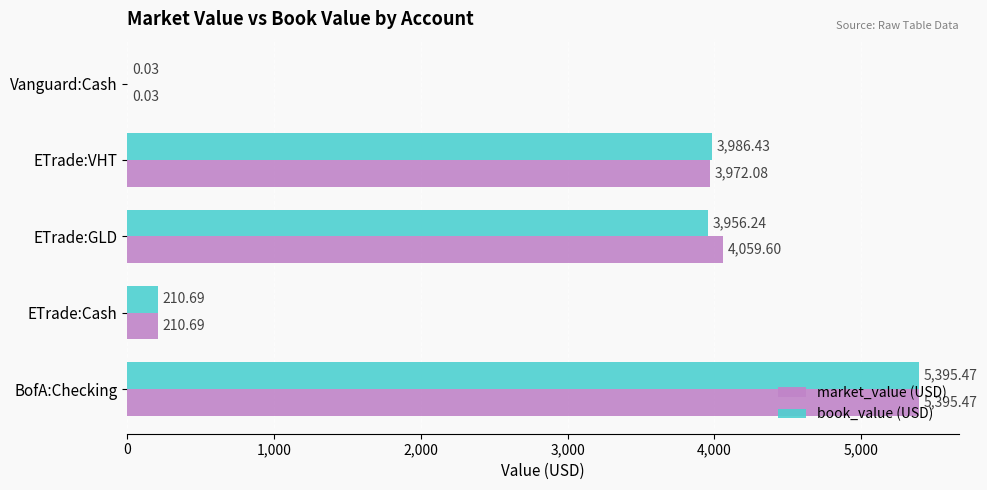

Between BofA:Checking and ETrade:GLD, which series saw the biggest shift?

book_value (USD)